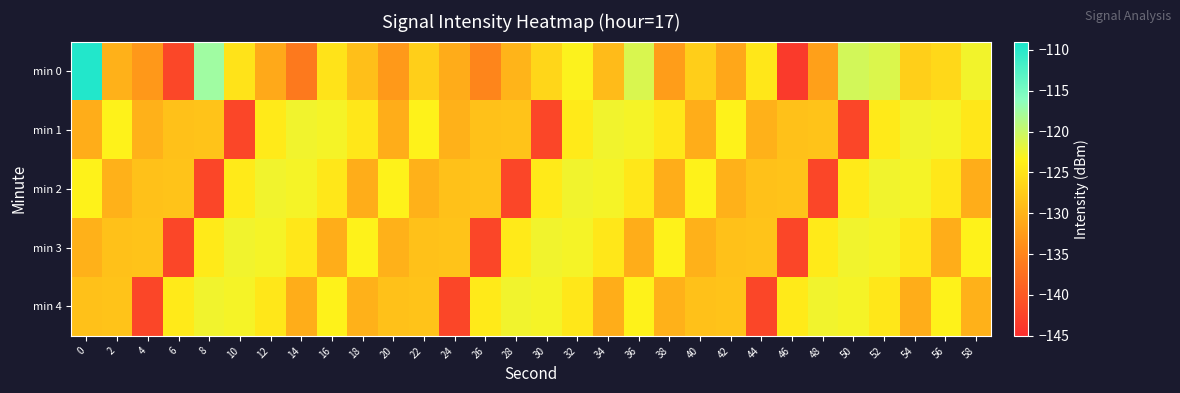

Rank the series at 46 from highest to lowest value.

min 4, min 2, min 1, min 3, min 0